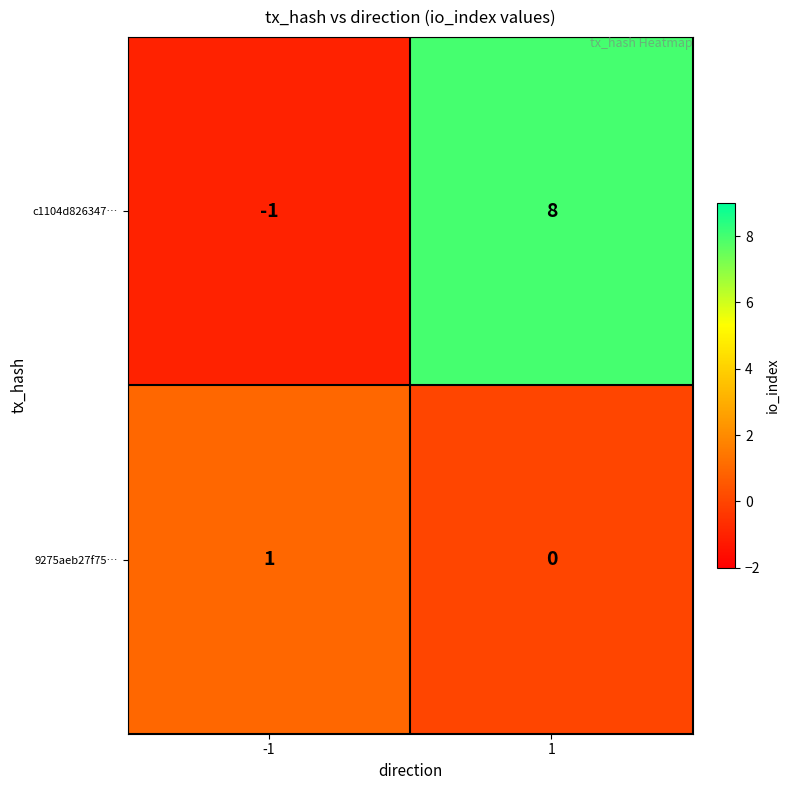

The c1104d826347… series shows 5 at 1. True or false?

False